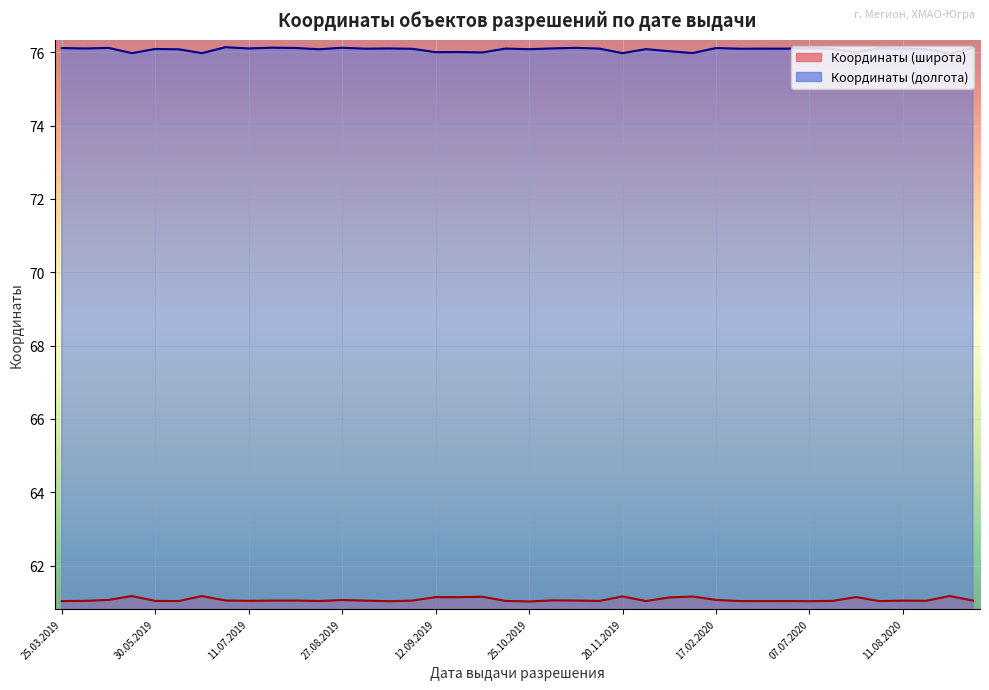

What is the difference between the maximum and minimum values in the Координаты (широта) series?

0.1